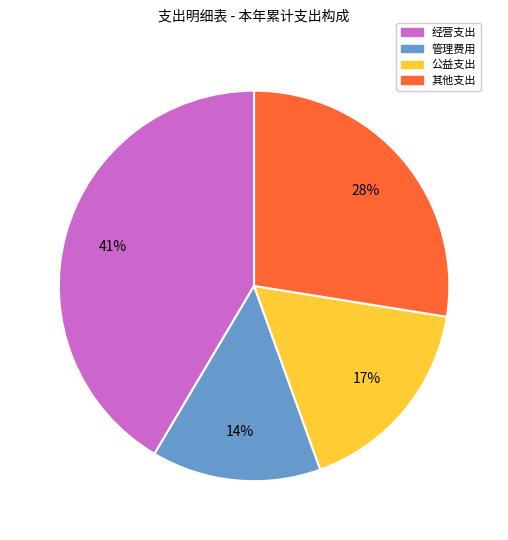

What is the largest slice in the pie chart?

经营支出